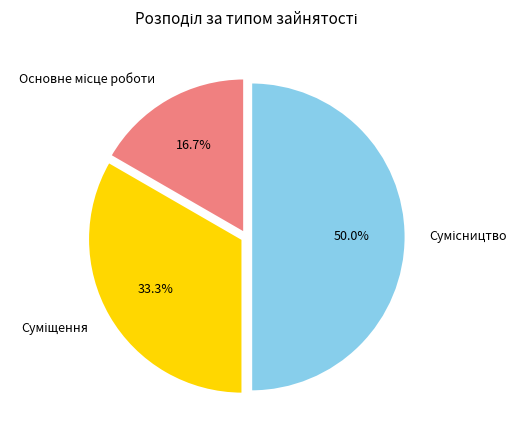

What portion of the pie excludes Суміщення?

66.7%